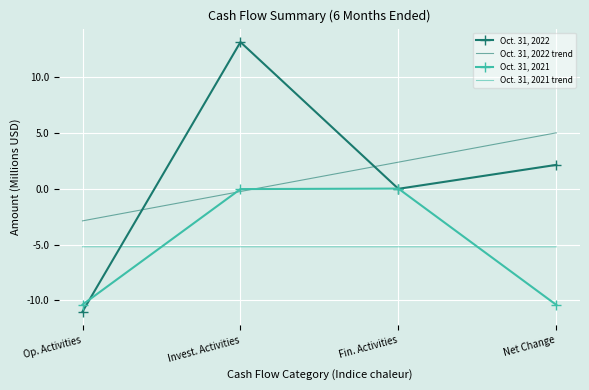

Is the value of Oct. 31, 2021 at Invest. Activities greater than the value of Oct. 31, 2021 trend at Op. Activities?

Yes